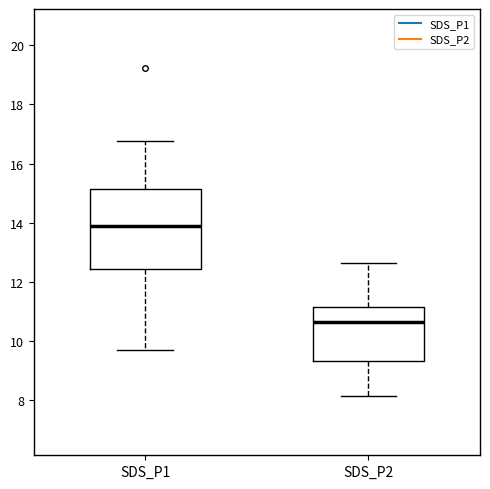

Which box has the lowest median line?

SDS_P2